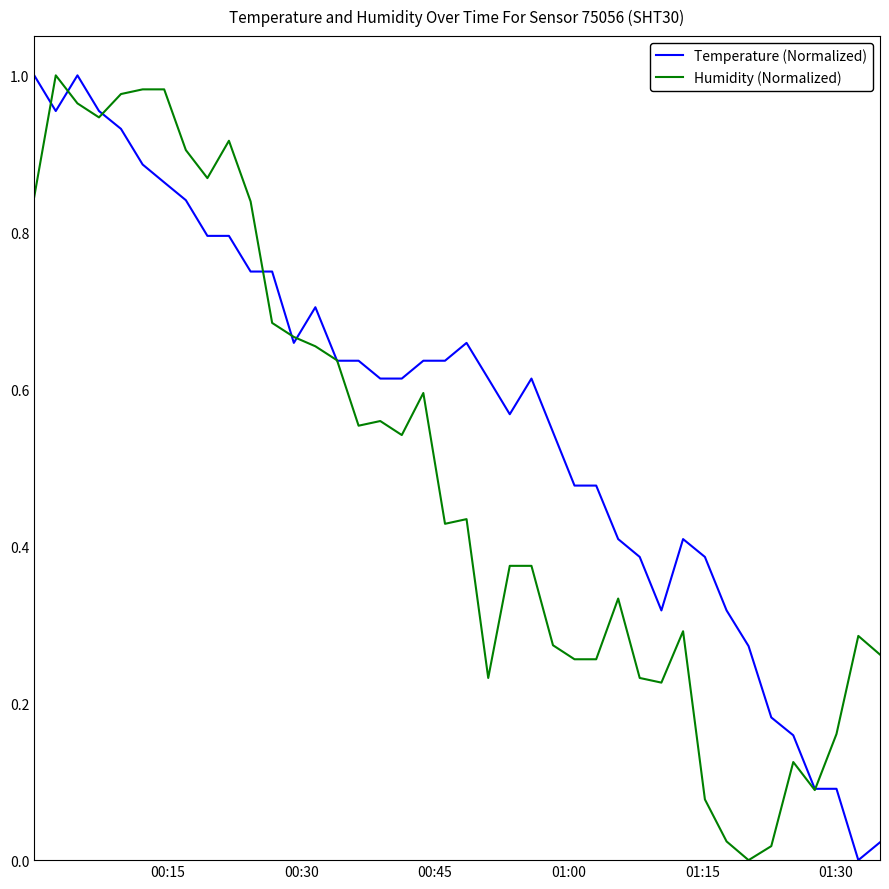

Which series has the largest total across all categories?

Temperature (Normalized)